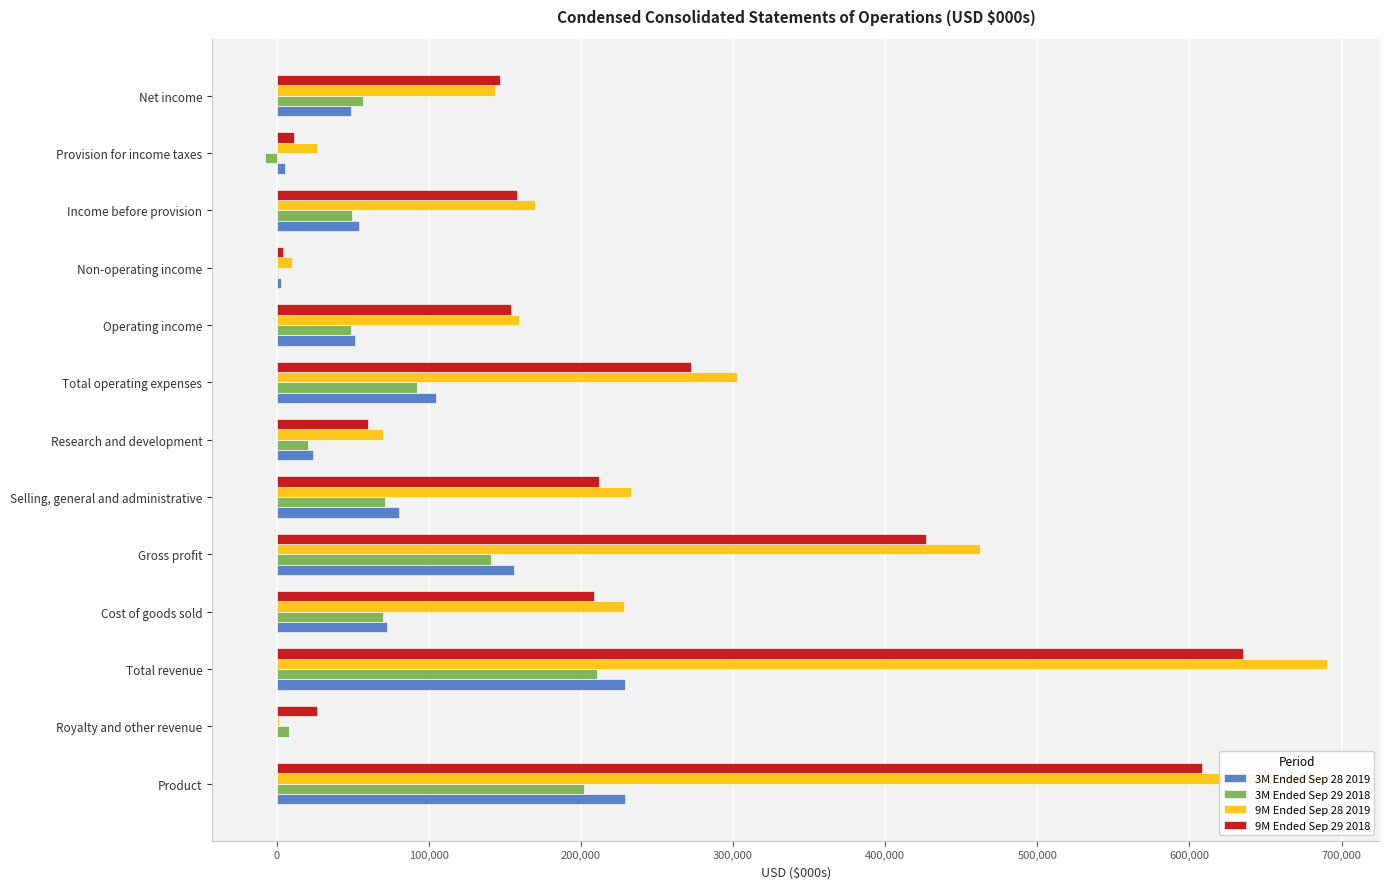

What is the total value across all series at Total revenue?

1765078